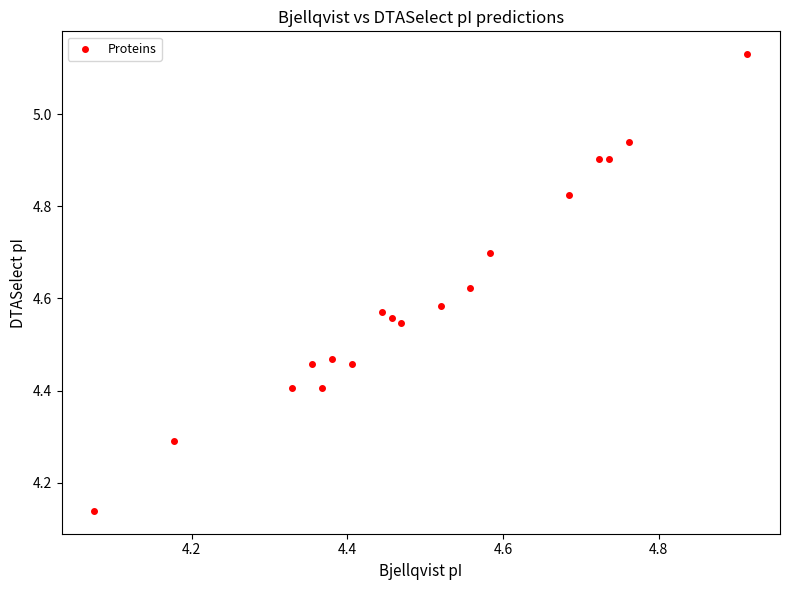

What is the range of X values (max minus min)?

0.8